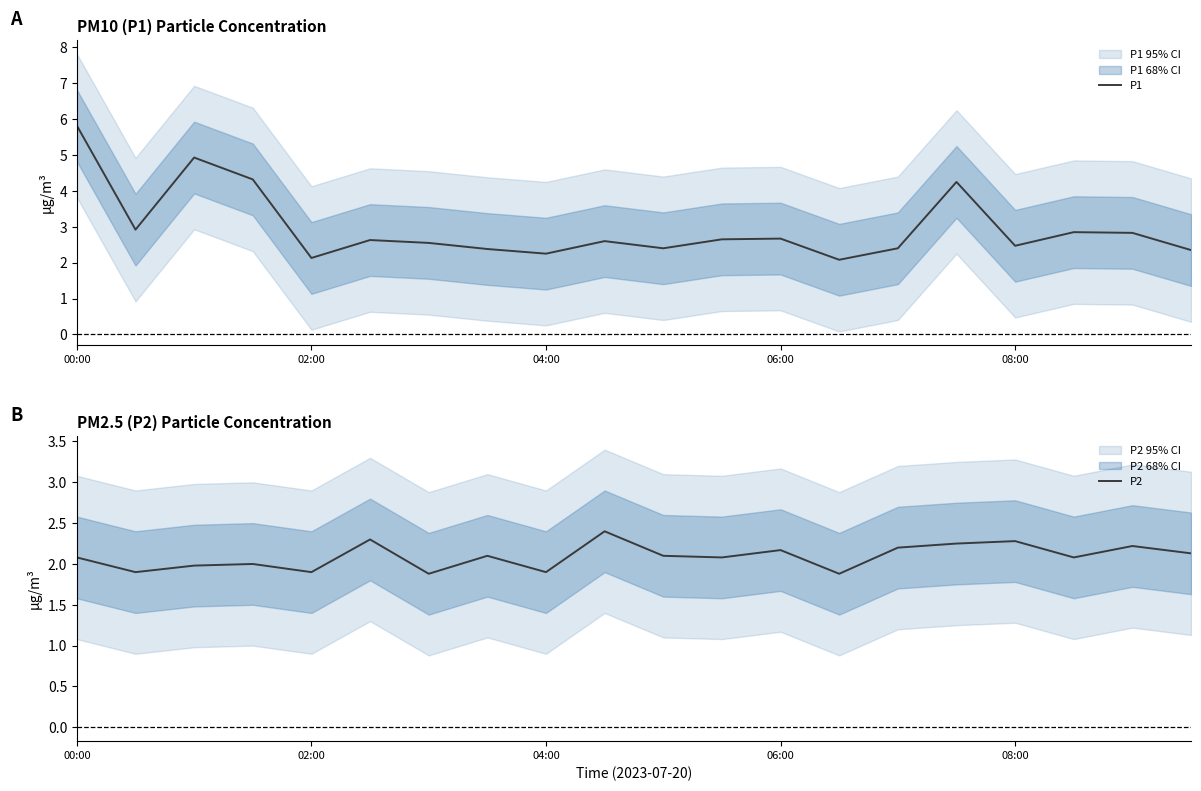

What is the lowest value of the P1 series?

2.1